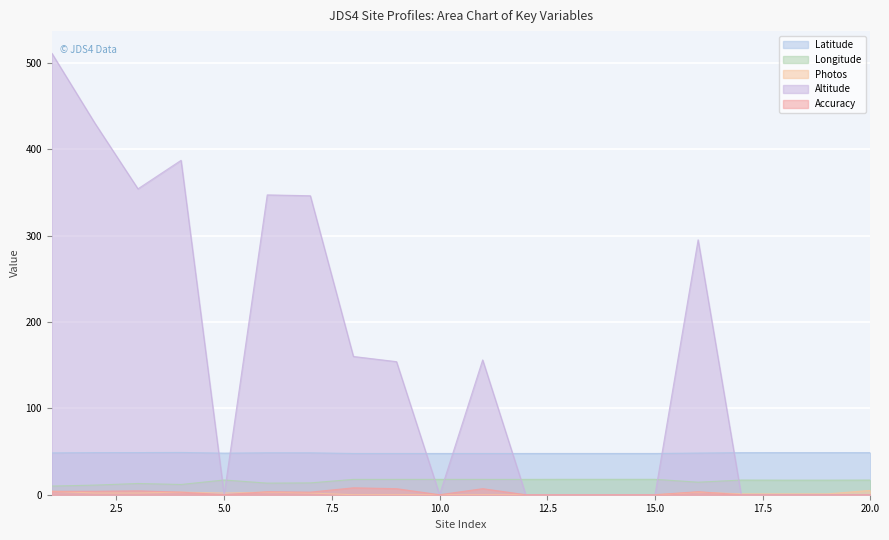

True or false: Longitude and Altitude intersect in this chart.

True